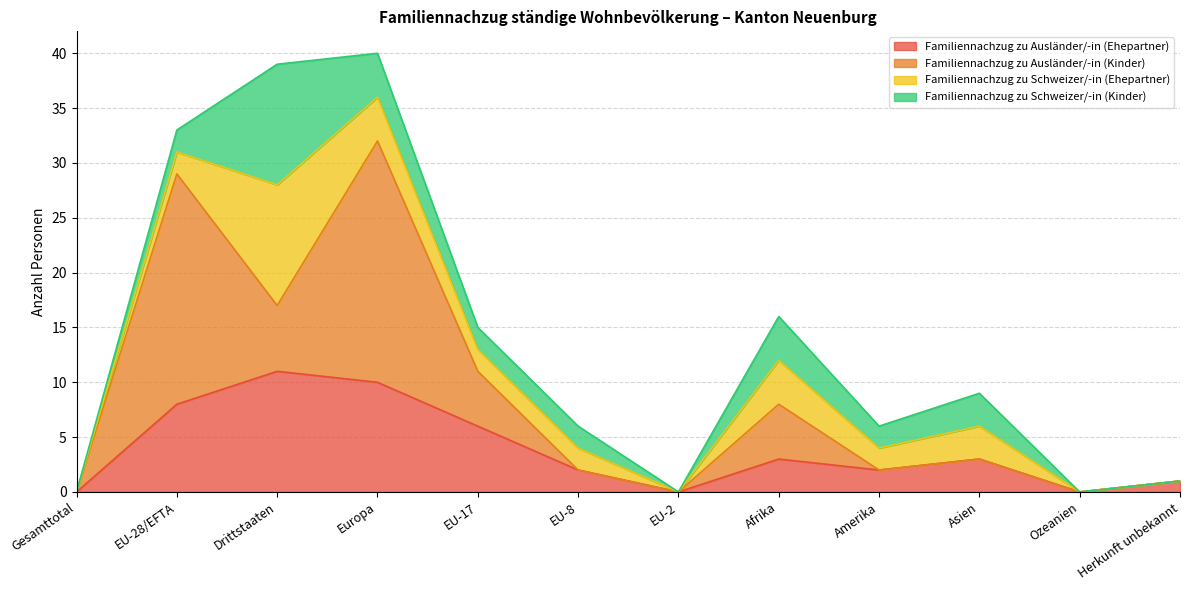

Does the chart display data point markers on the line(s)?

No